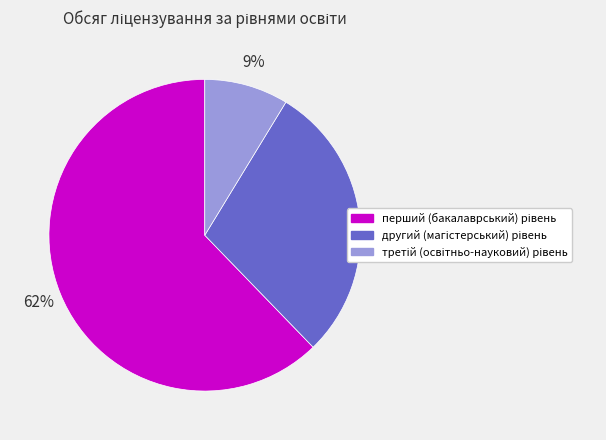

Is there any slice that represents more than half of the pie?

Yes